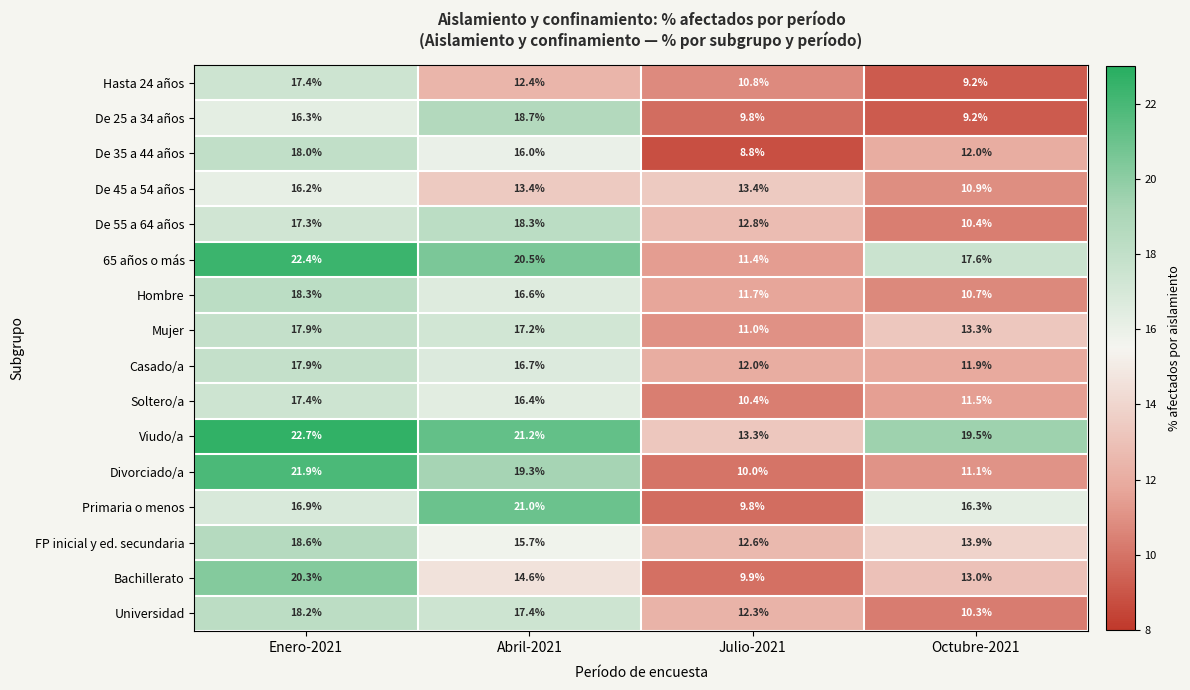

At which label does Universidad first exceed 17?

Enero-2021